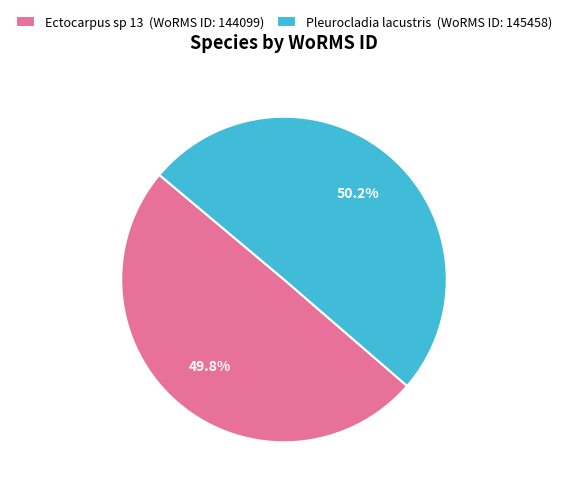

How many slices are in this pie chart?

2